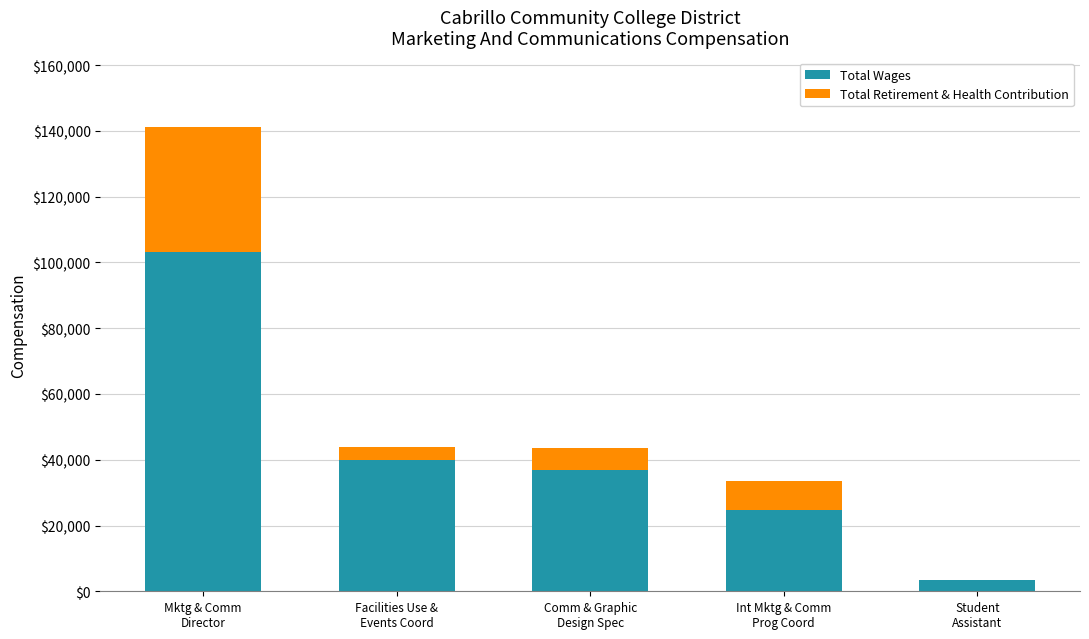

What is the total value across all series at Student
Assistant?

3484.9